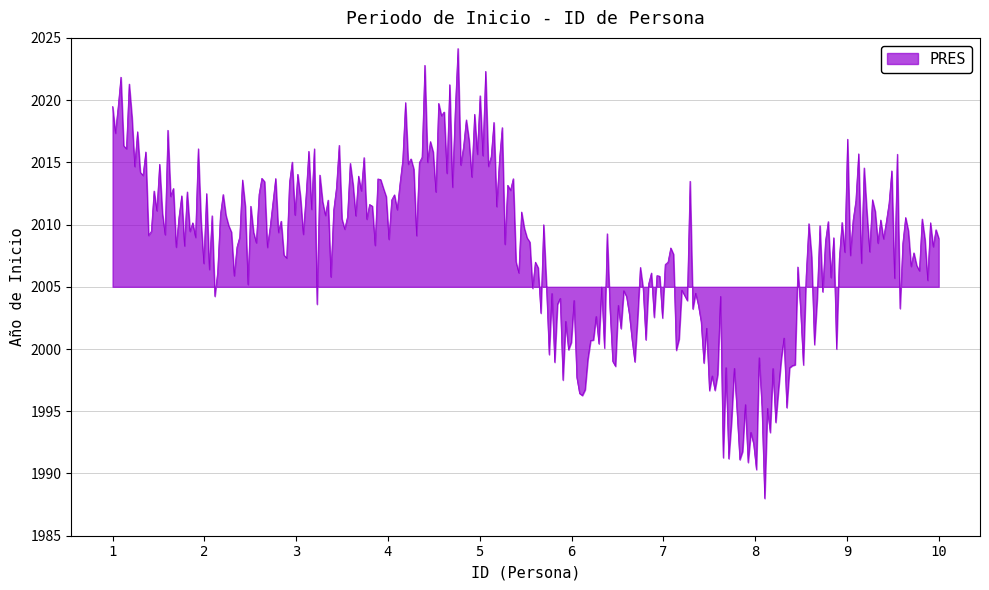

What is the sum of all values?

602449.4